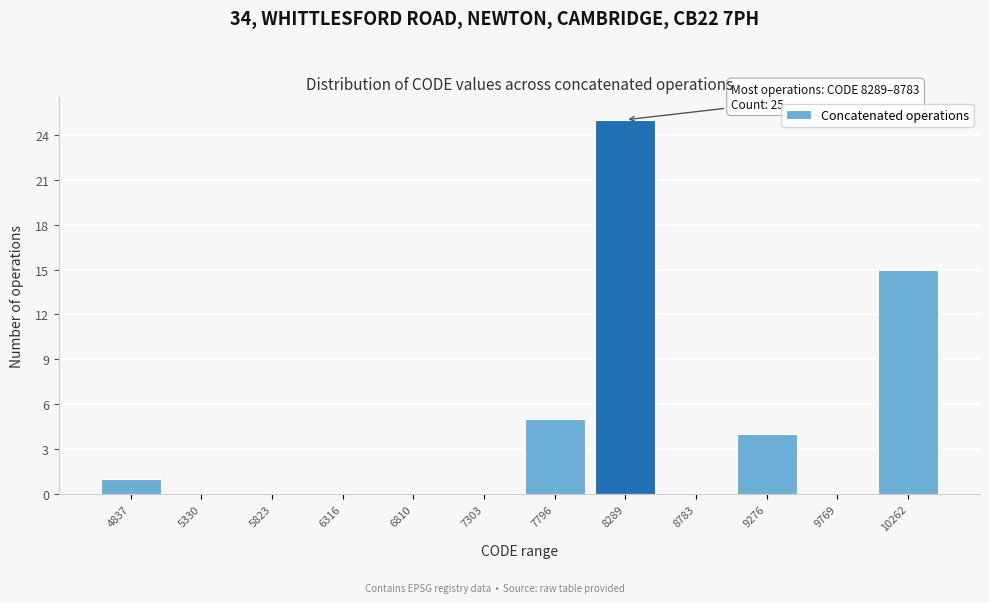

Reading left to right, list all the values displayed in this chart.

4837=1	5330=0	5823=0	6316=0	6810=0	7303=0	7796=5	8289=25	8783=0	9276=4	9769=0	10262=15